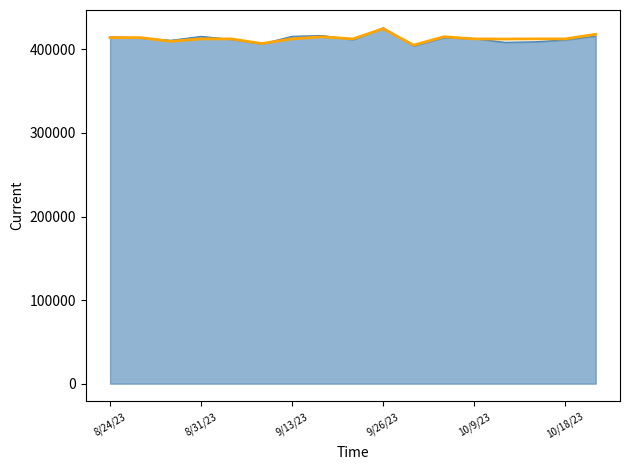

What is the smallest value displayed?

404151.2